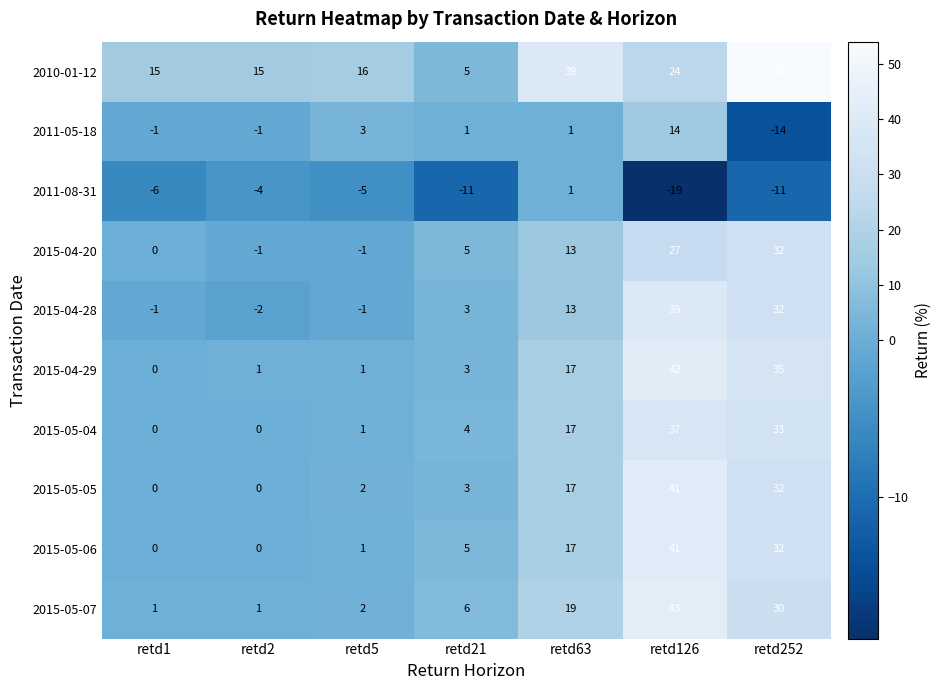

The value of 2011-08-31 at retd21 is -5. True or false?

False